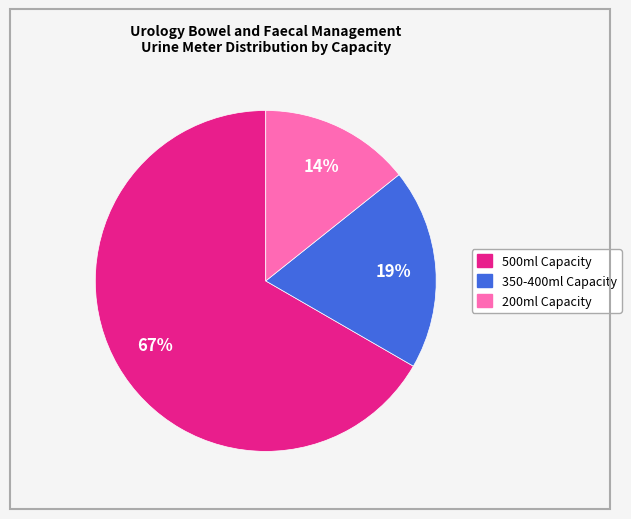

What is the smallest slice in the pie chart?

200ml Capacity